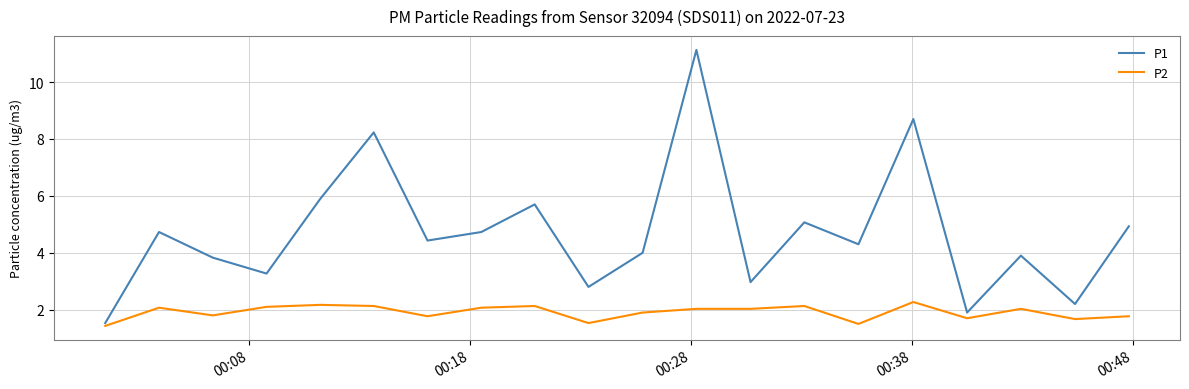

List the series in order of their overall mean, highest first.

P1, P2